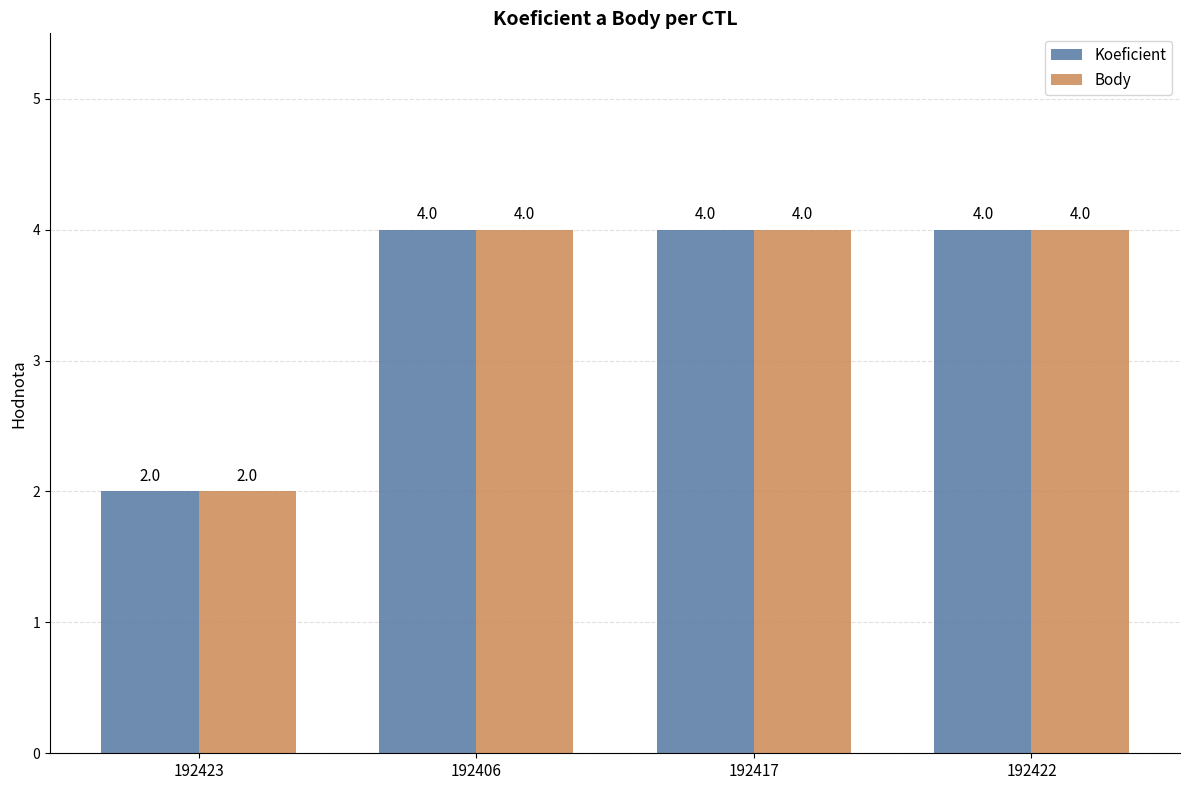

What is the value of the Body bar at the 2nd from the left?

4